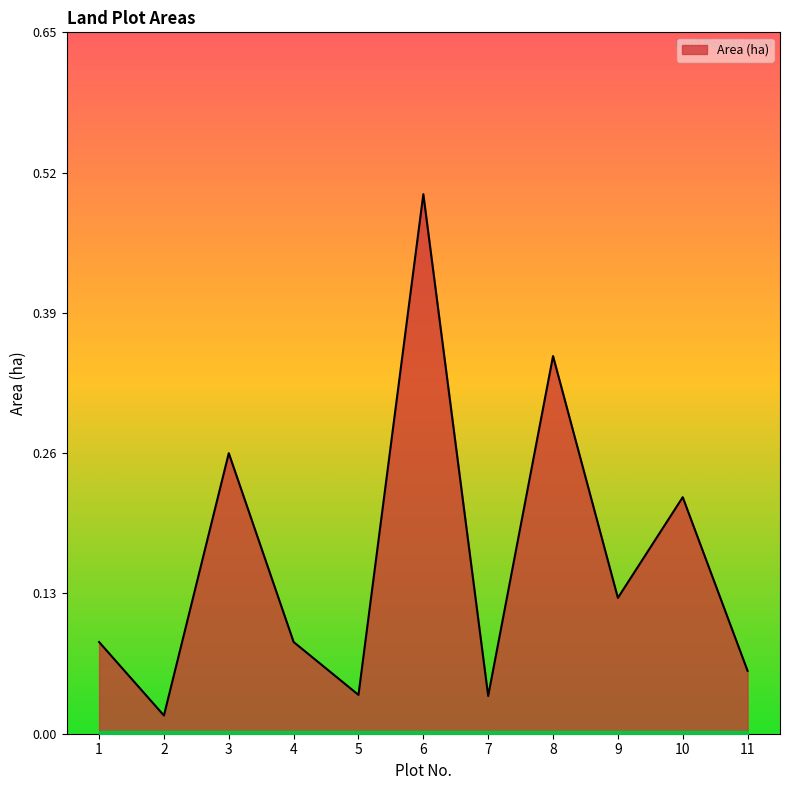

Is it true that the value at 6 is 0.5?

True